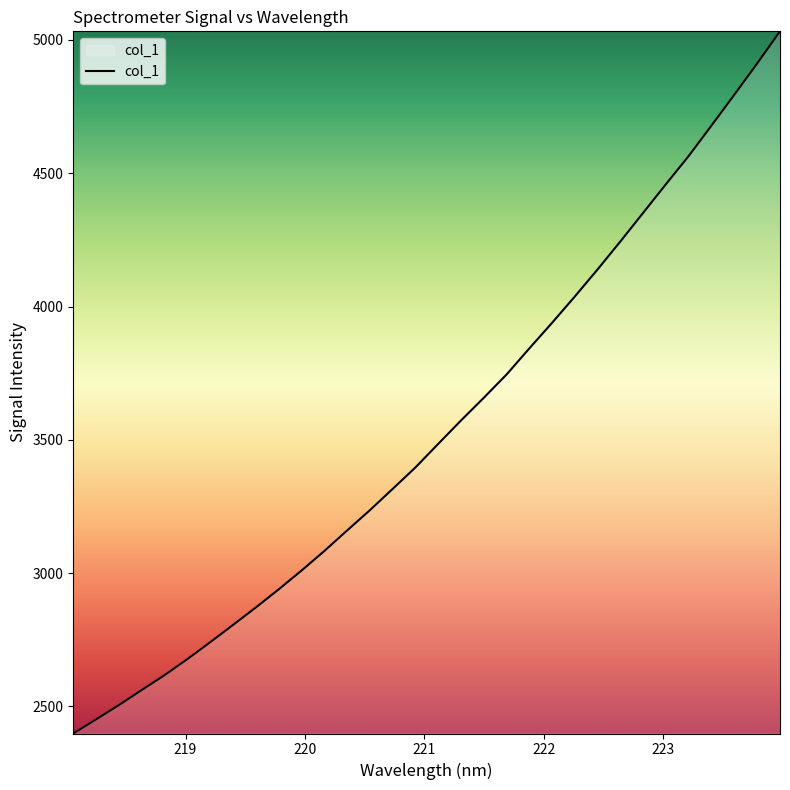

What is the difference between the maximum and minimum values?

2633.6